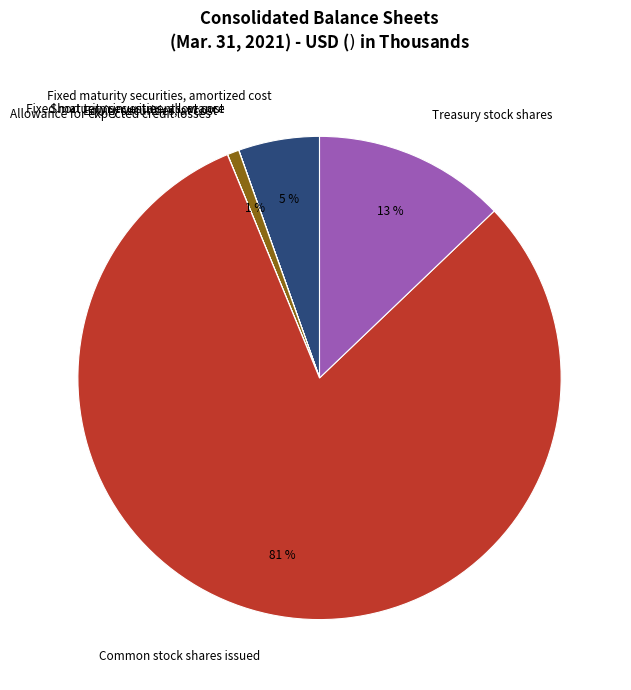

The Equity securities, at cost slice represents 1% of the pie. True or false?

True